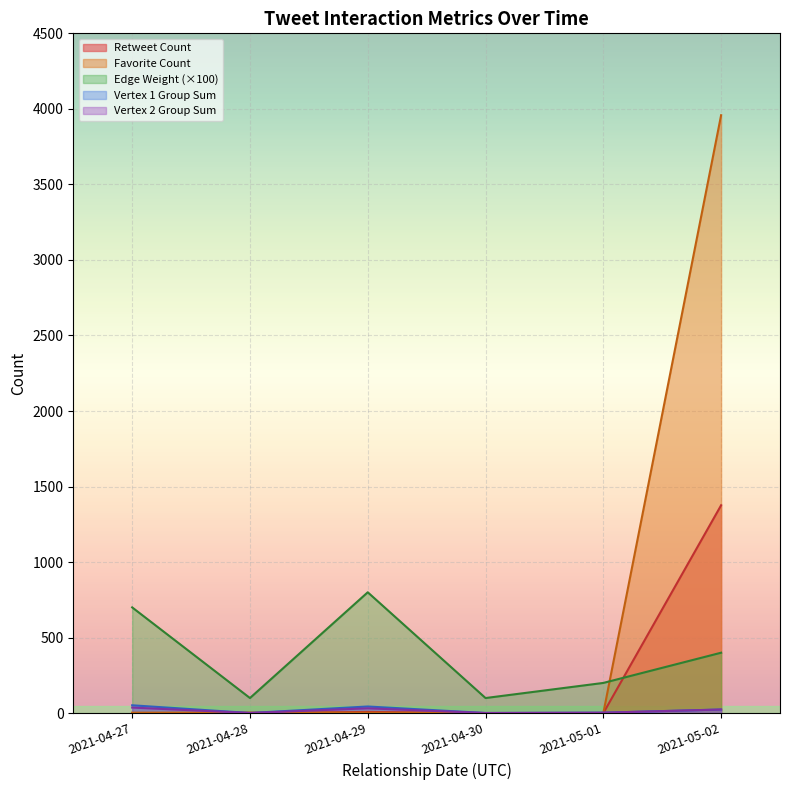

At which category is the sum across all series the highest?

2021-05-02